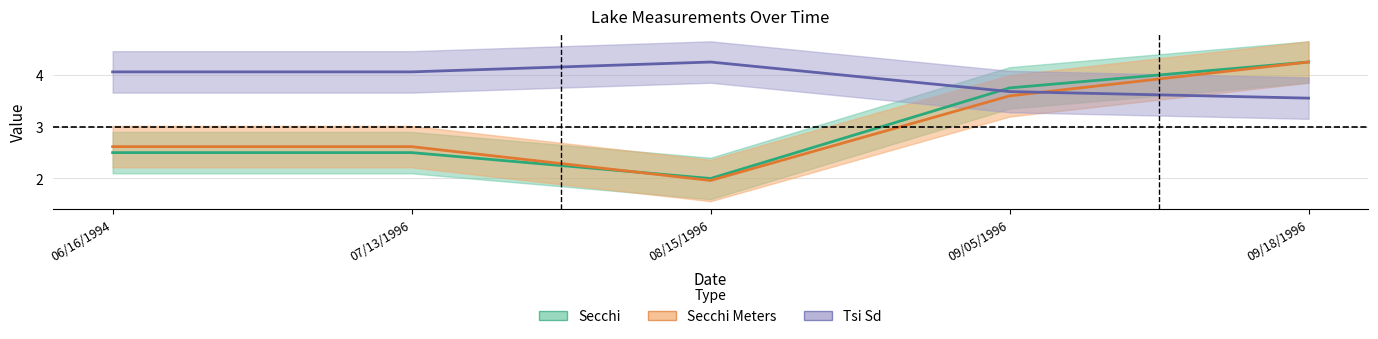

What is the spread (max minus min) of values at 09/18/1996?

0.7